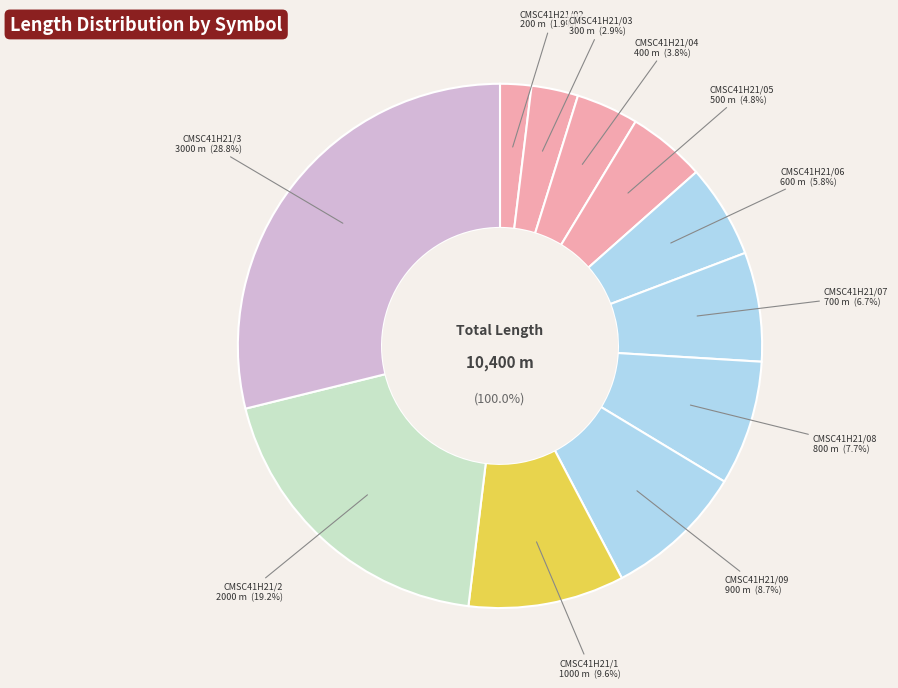

What percentage is the CMSC41H21/03 slice, to the nearest percent?

3%